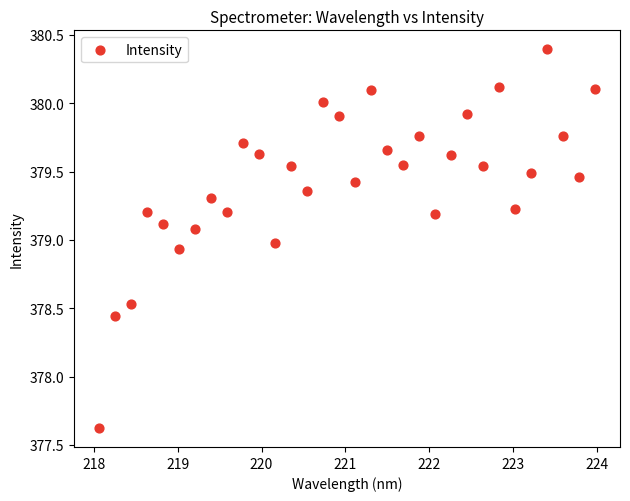

What is the range of Y values (max minus min)?

2.8